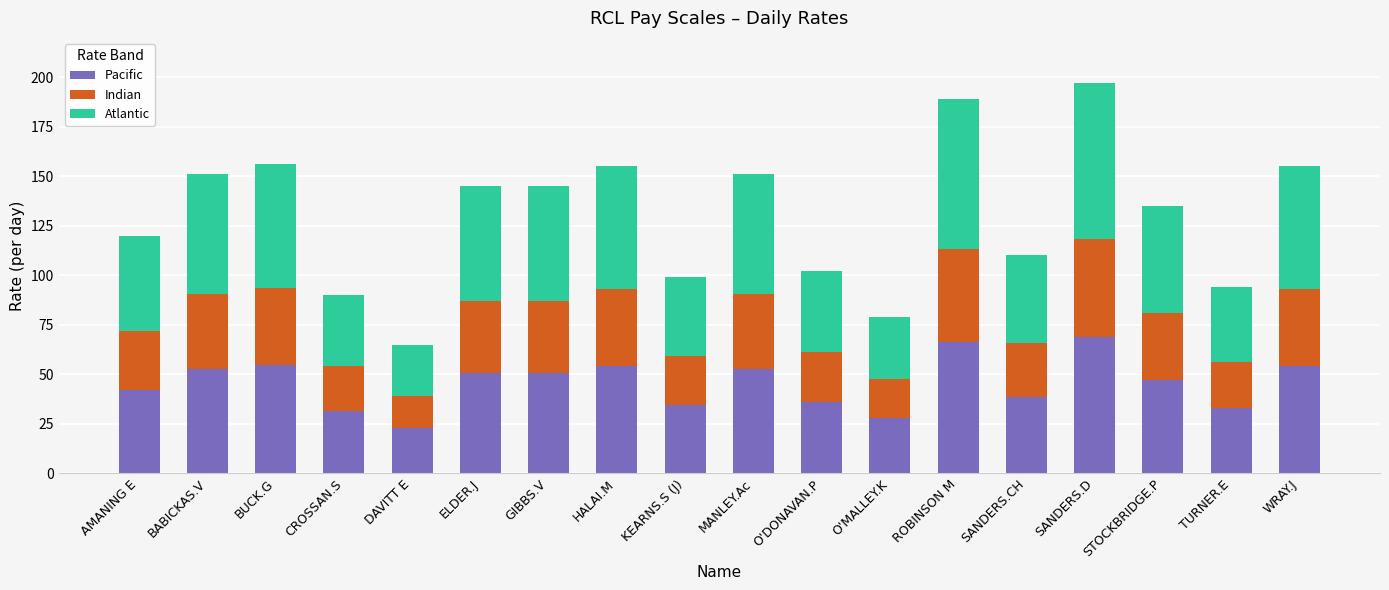

True or false: Pacific has a value of 22.8 at DAVITT E.

True